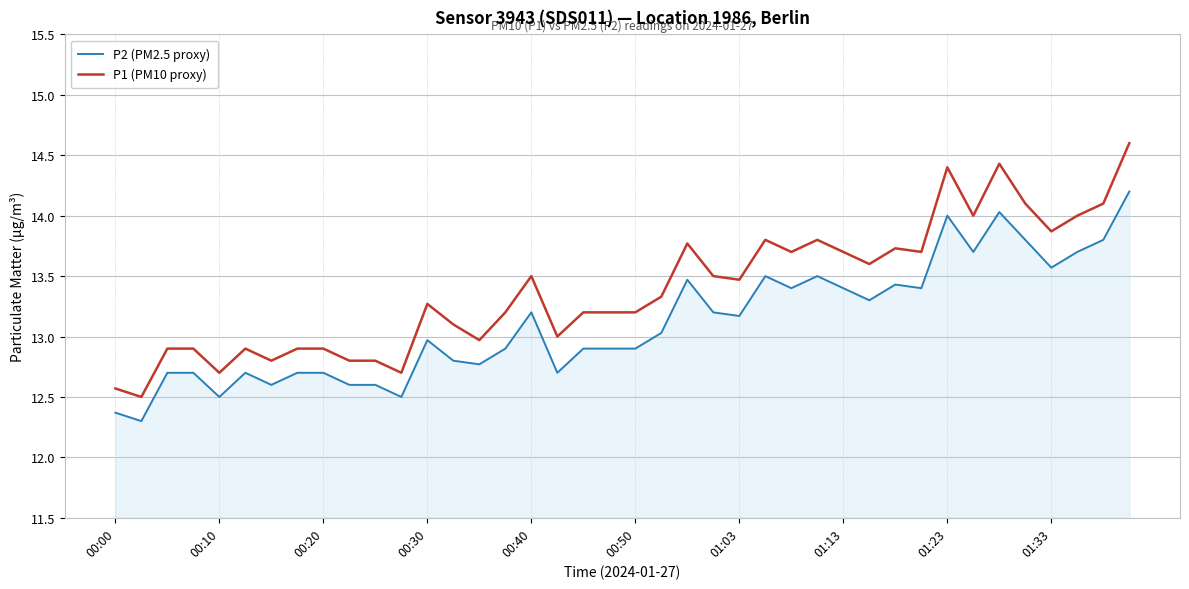

Reading right to left, extract all data points from this chart.

P2 (PM2.5 proxy): 14.2	13.8	13.7	13.6	13.8	14.0	13.7	14.0	13.4	13.4	13.3	13.4	13.5	13.4	13.5	13.2	13.2	13.5	13.0	12.9	12.9	12.9	12.7	13.2	12.9	12.8	12.8	13.0	12.5	12.6	12.6	12.7	12.7	12.6	12.7	12.5	12.7	12.7	12.3	12.4
P1 (PM10 proxy): 14.6	14.1	14.0	13.9	14.1	14.4	14.0	14.4	13.7	13.7	13.6	13.7	13.8	13.7	13.8	13.5	13.5	13.8	13.3	13.2	13.2	13.2	13.0	13.5	13.2	13.0	13.1	13.3	12.7	12.8	12.8	12.9	12.9	12.8	12.9	12.7	12.9	12.9	12.5	12.6